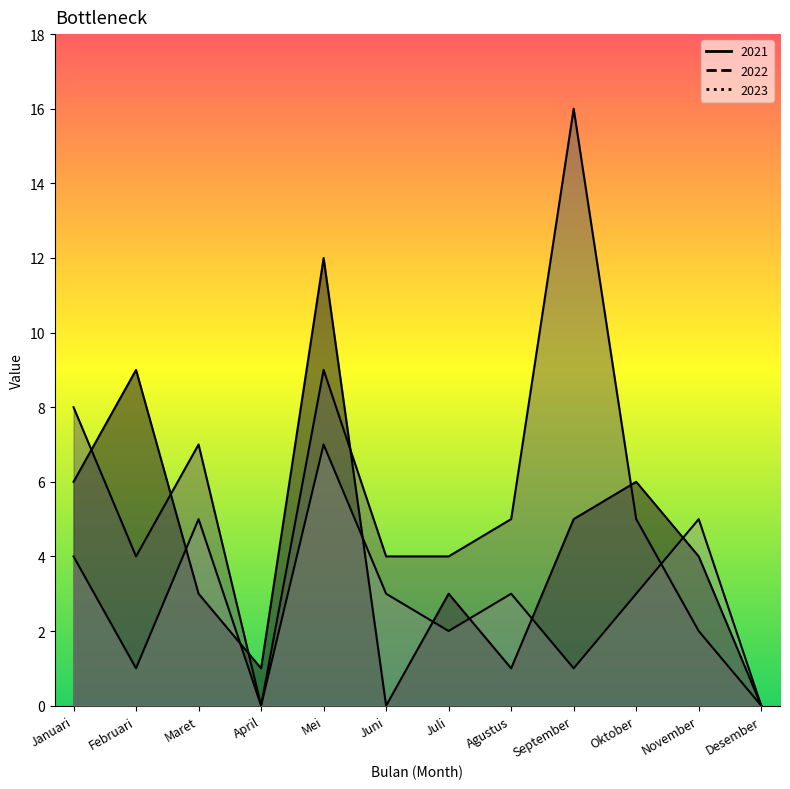

The value of 2021 at November is 1. True or false?

False